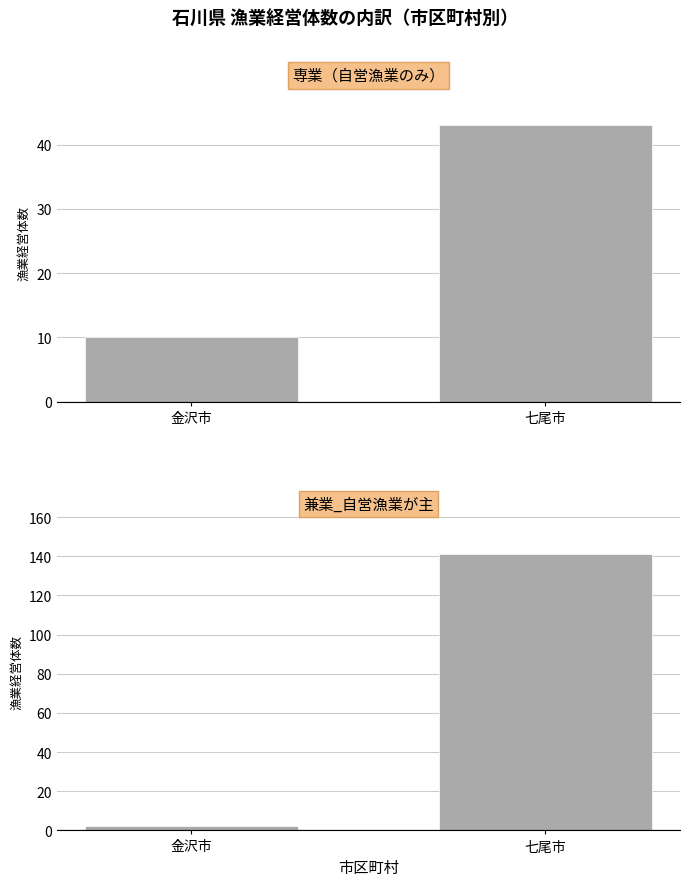

True or false: 専業（自営漁業のみ） has a value of 43 at 七尾市.

True